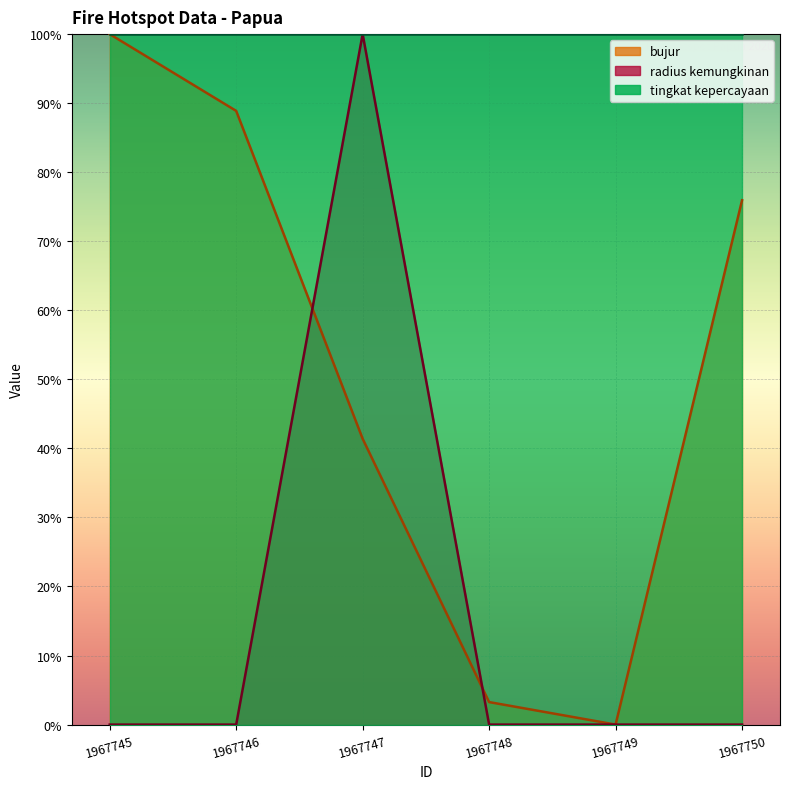

Is it true that radius kemungkinan equals 0.3 at 1967747?

False